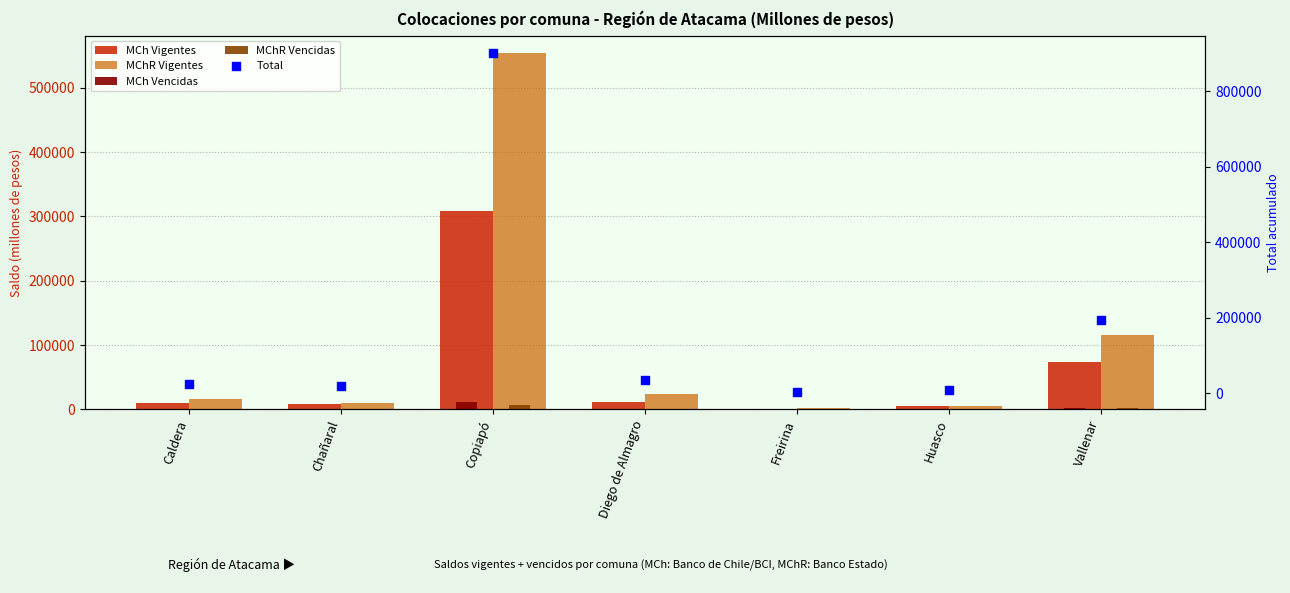

Which series reaches the minimum Y coordinate?

MChR Vencidas